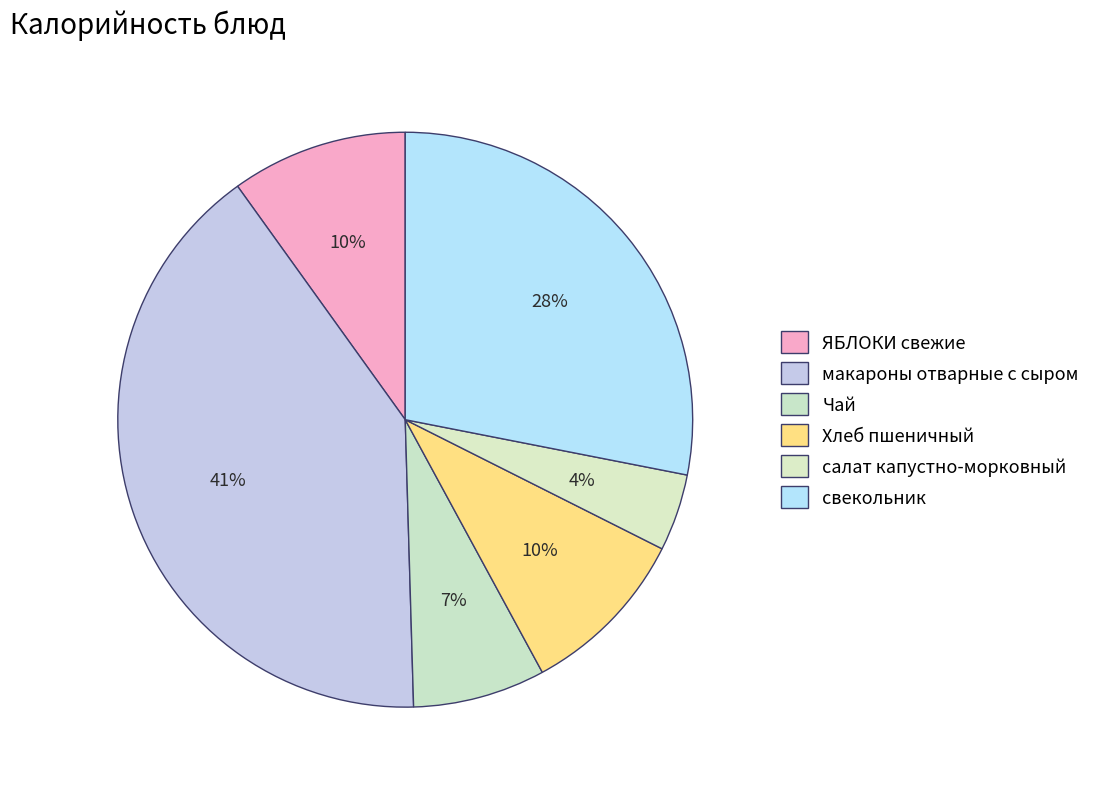

What is the ratio of the value at макароны отварные с сыром to the value at свекольник?

1.4